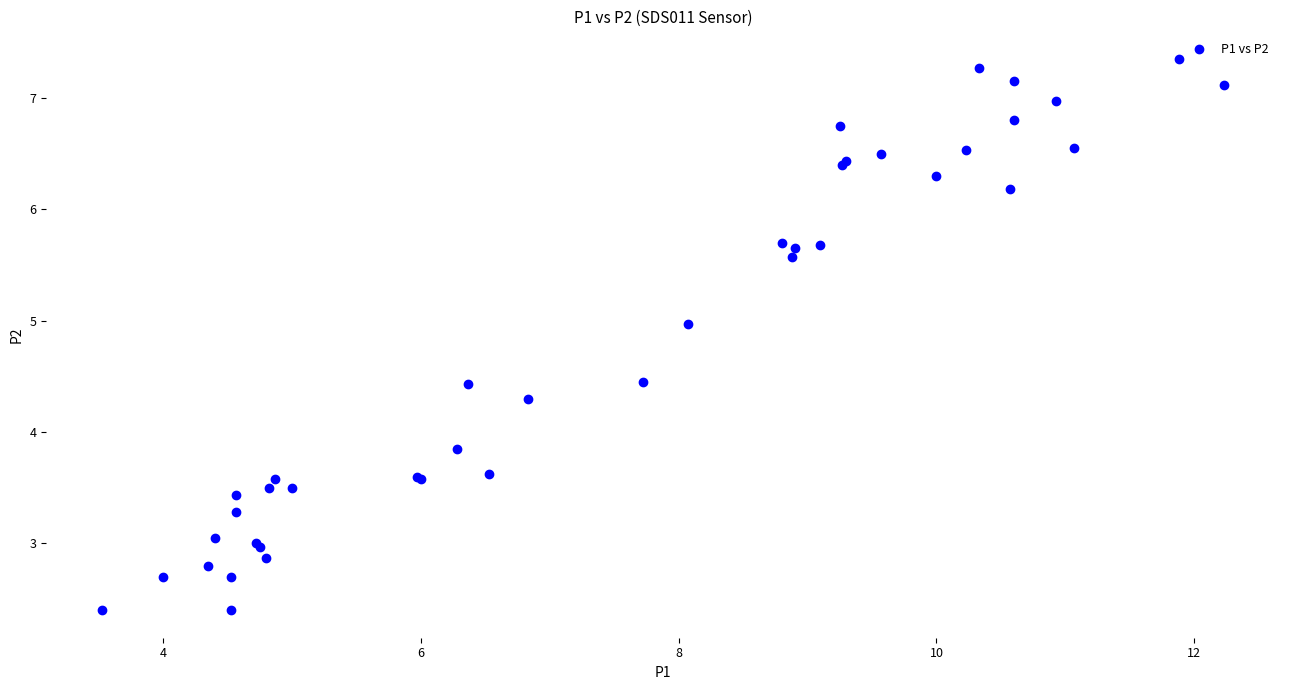

What Y value in the scatter plot is closest to 4?

3.9